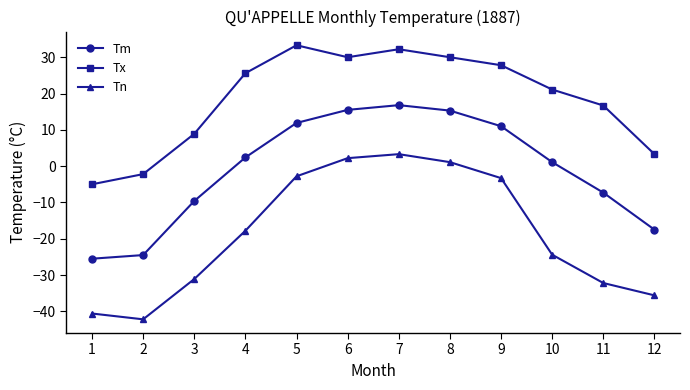

The value of Tx at 7 is 32.2. True or false?

True